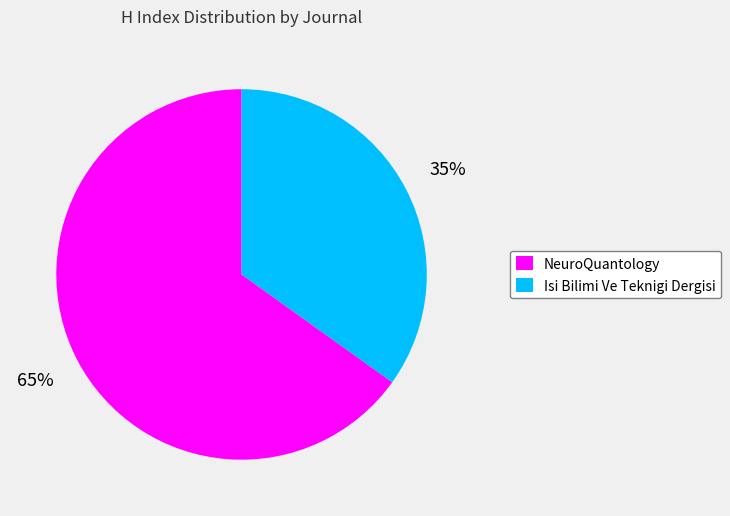

How many segments does this pie chart have?

2